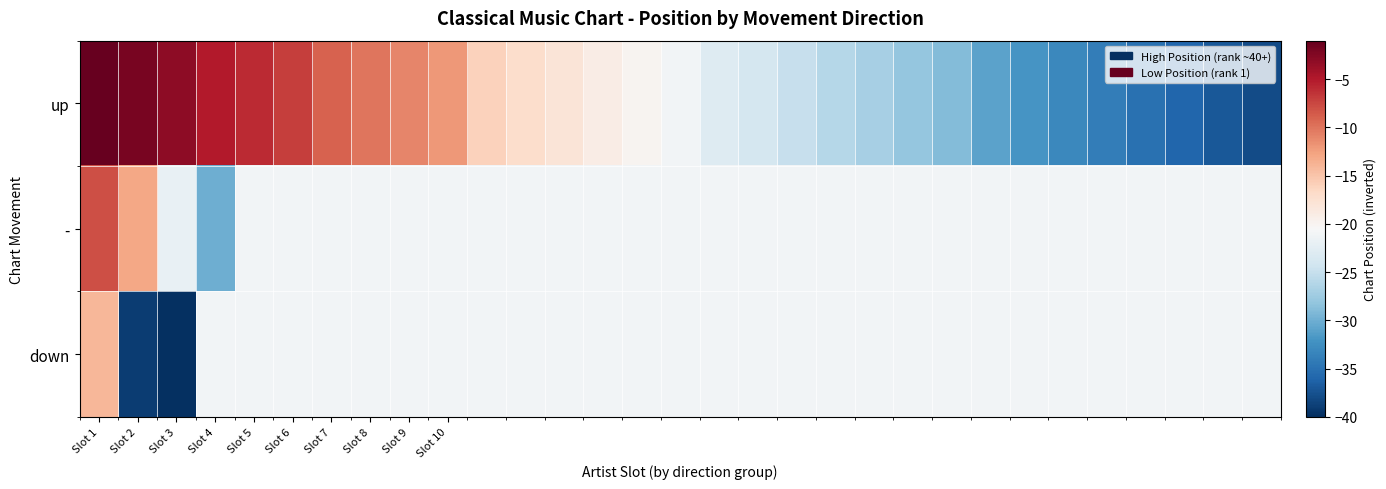

Which series has the widest spread of values?

up